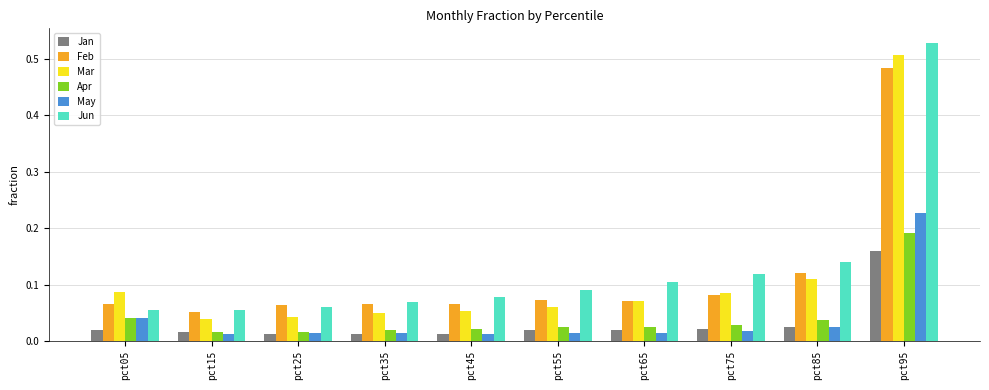

What are all the series names shown in the legend?

Jan, Feb, Mar, Apr, May, Jun